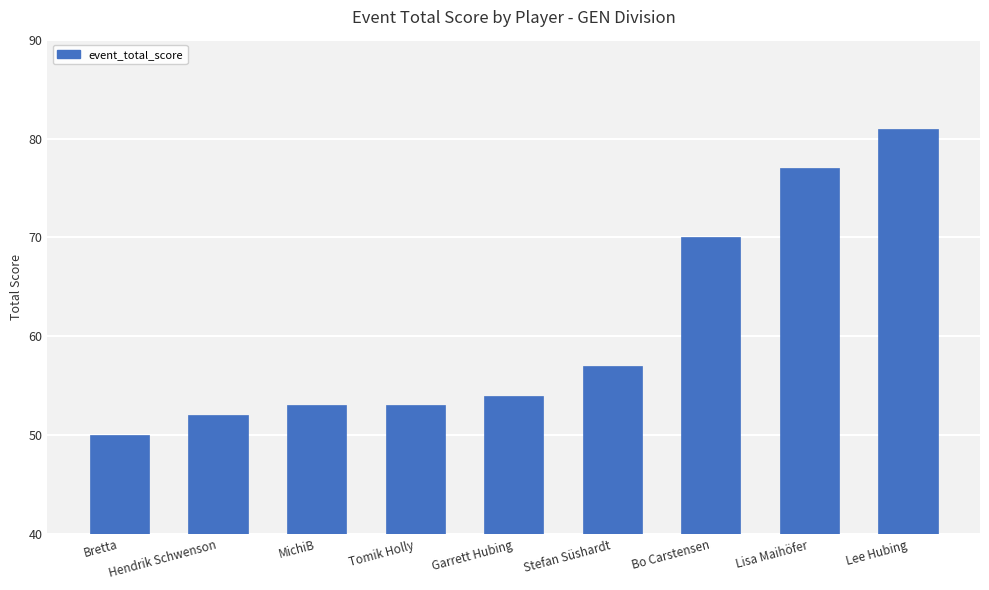

Reading left to right, what are all the values shown in this chart?

Bretta=50	Hendrik Schwenson=52	MichiB=53	Tomik Holly=53	Garrett Hubing=54	Stefan Süshardt=57	Bo Carstensen=70	Lisa Maihöfer=77	Lee Hubing=81